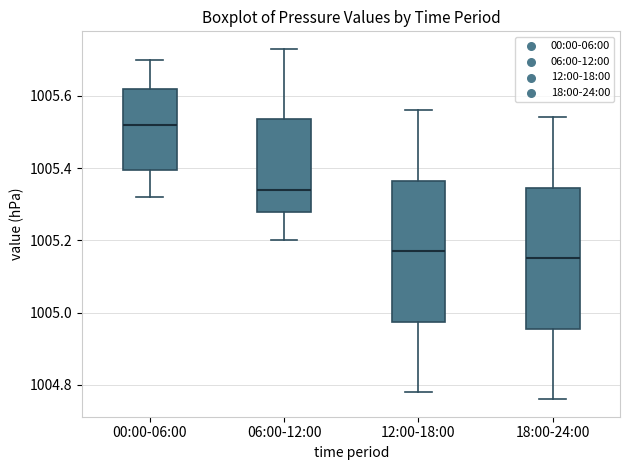

Which box's median line is the highest?

00:00-06:00